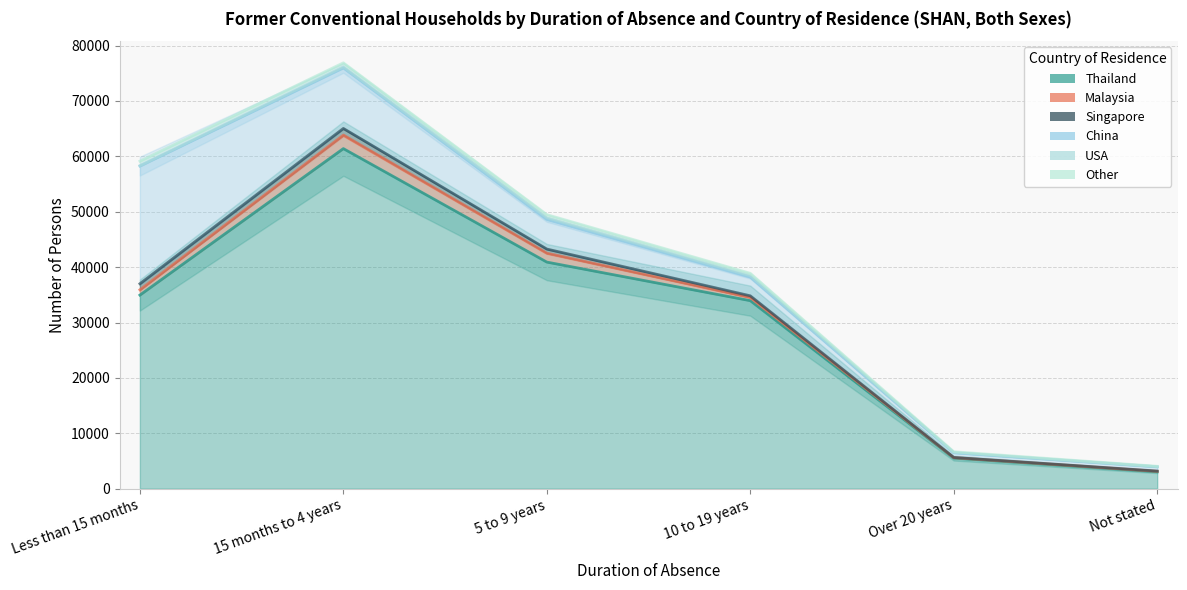

List the labels in order of Thailand value, largest first.

15 months to 4 years, 5 to 9 years, Less than 15 months, 10 to 19 years, Over 20 years, Not stated